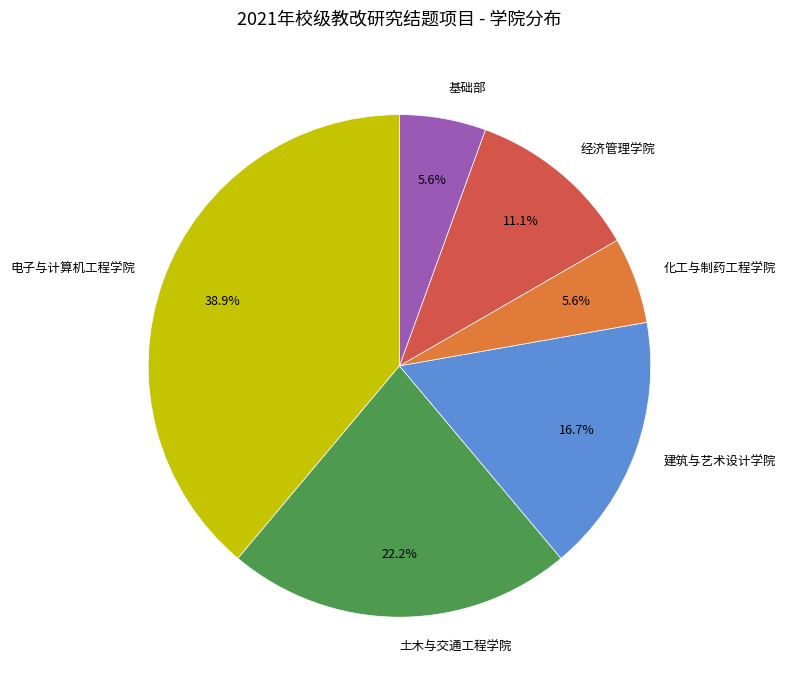

True or false: 基础部 accounts for 20% of the total.

False